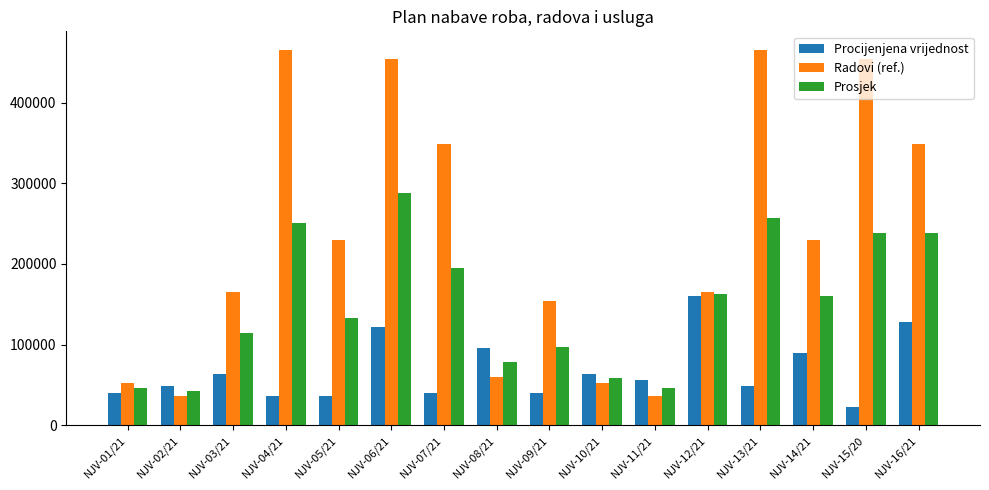

The value of Procijenjena vrijednost at NJV-13/21 is 11797. True or false?

False